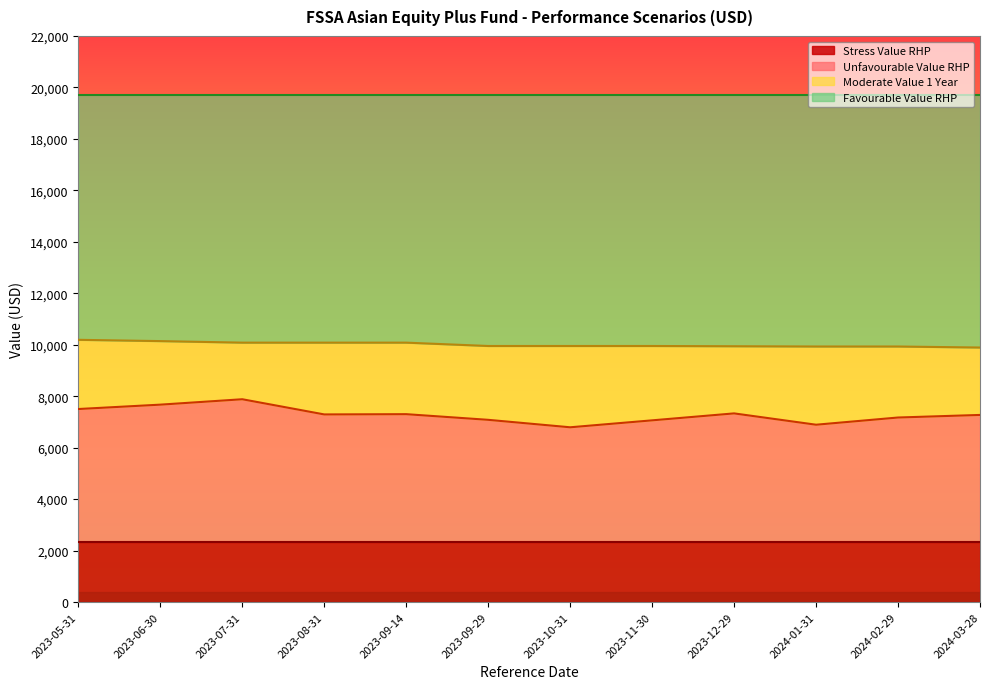

True or false: Moderate Value 1 Year has a value of 10080.0 at 2023-08-31.

True